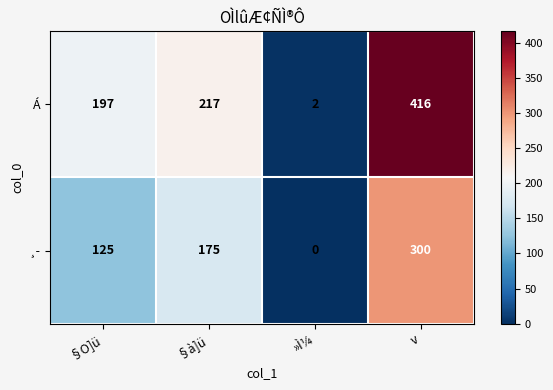

List the series in order of their overall mean, highest first.

Á, ¸­